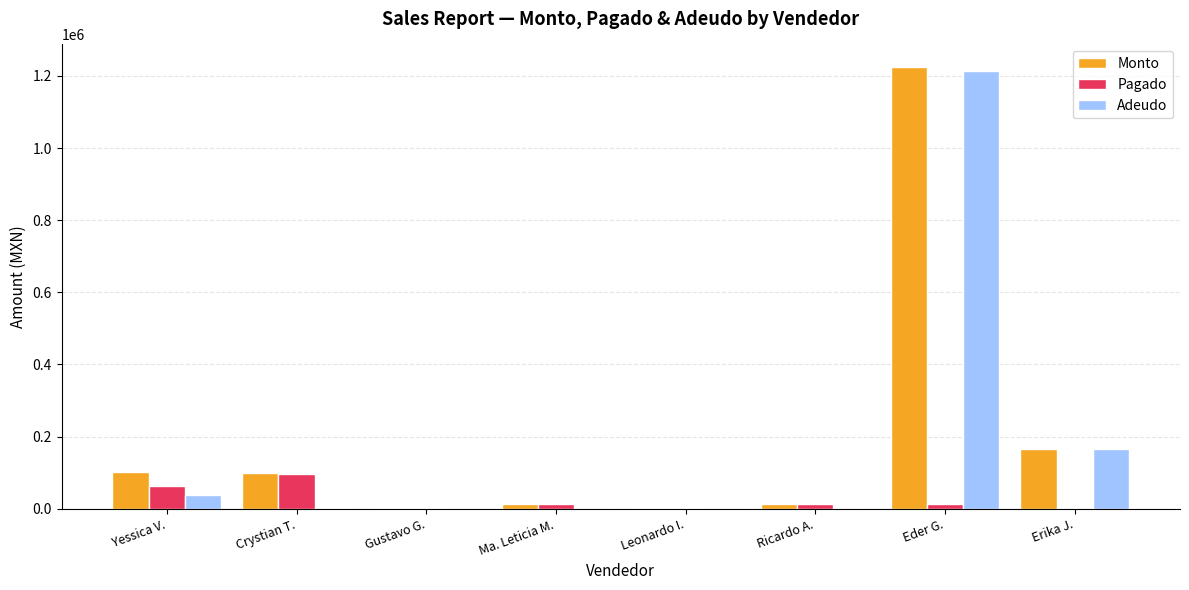

The Adeudo series shows 480555 at Ma. Leticia M.. True or false?

False